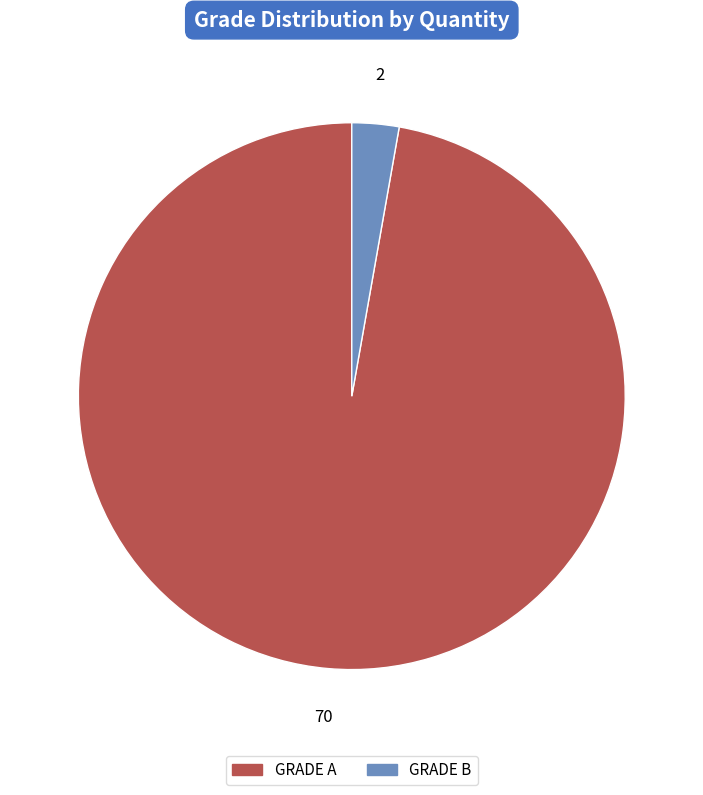

Does any single category account for the majority?

Yes